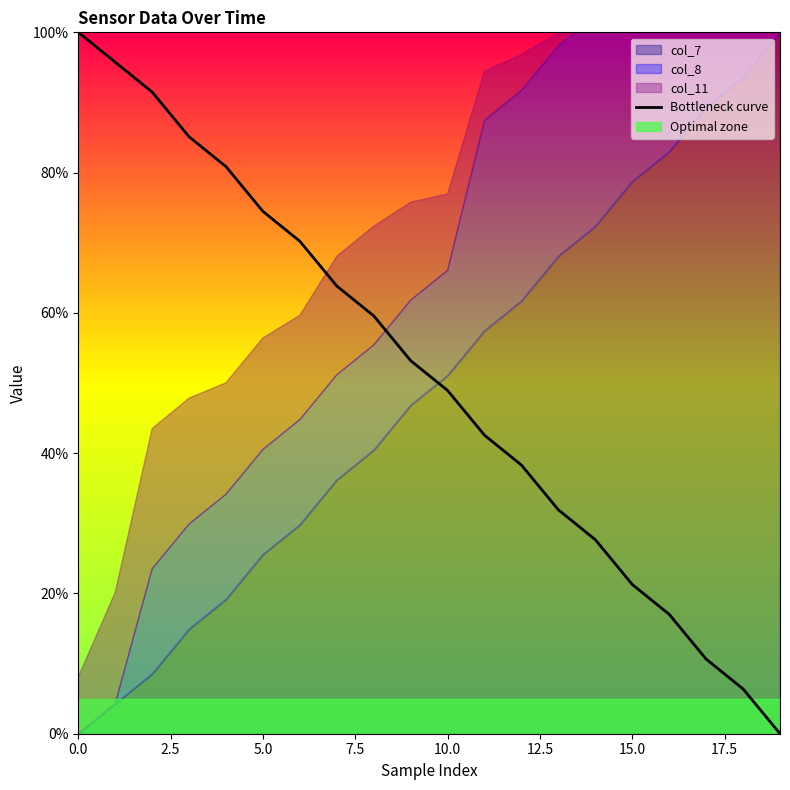

The value at 13 is 0.3. True or false?

True